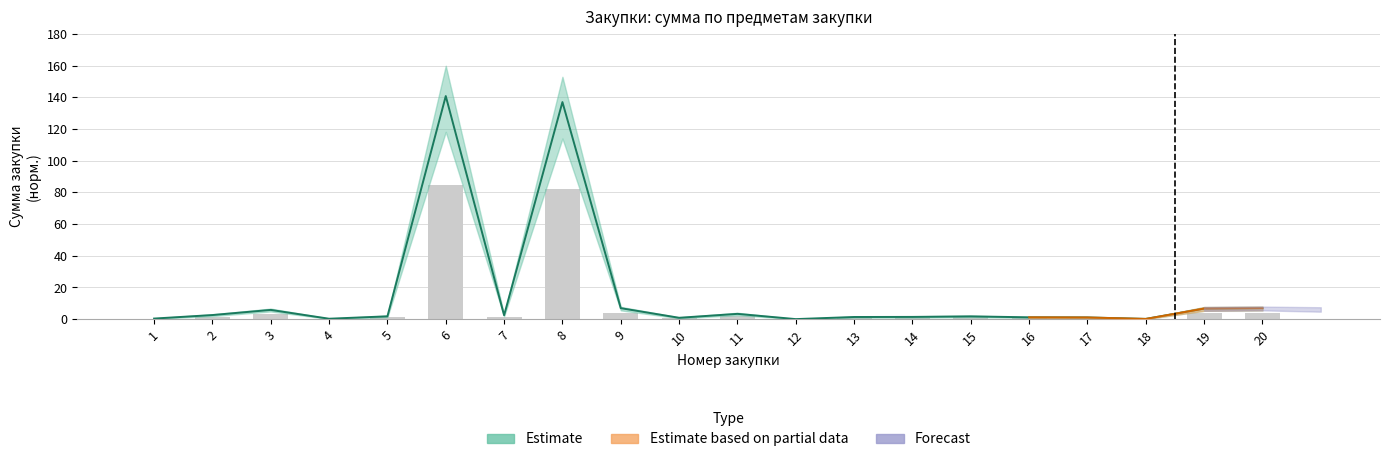

Between 20 and 14, which is larger?

20